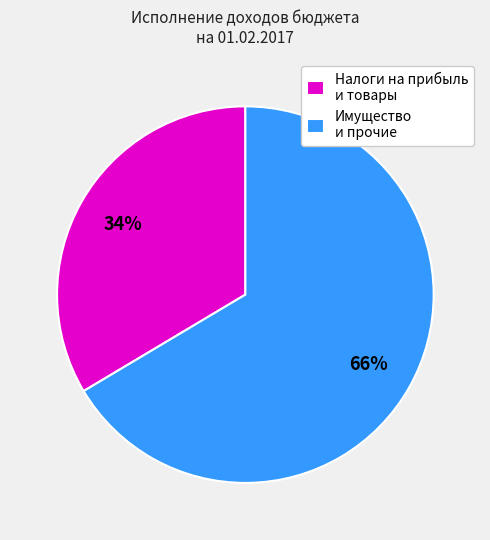

Is it true that Имущество и прочие is 80% of the pie?

False